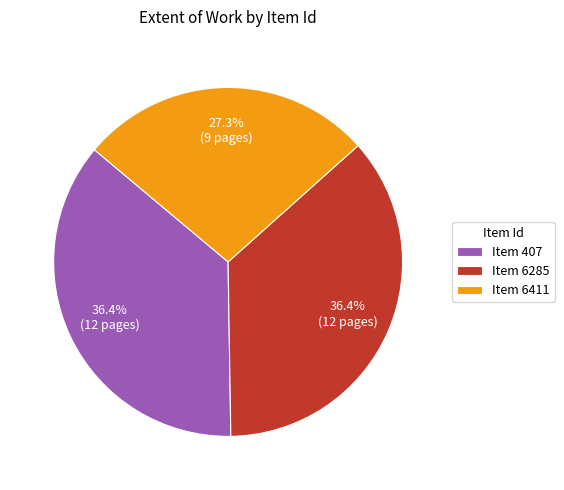

Which category has the smallest portion of the pie?

Item 6411